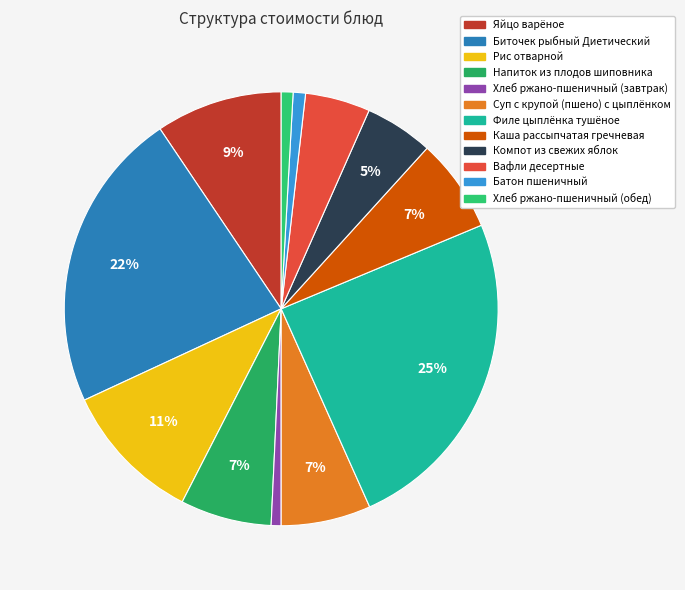

To the nearest percent, what is the difference between the largest and smallest slice percentages?

24%